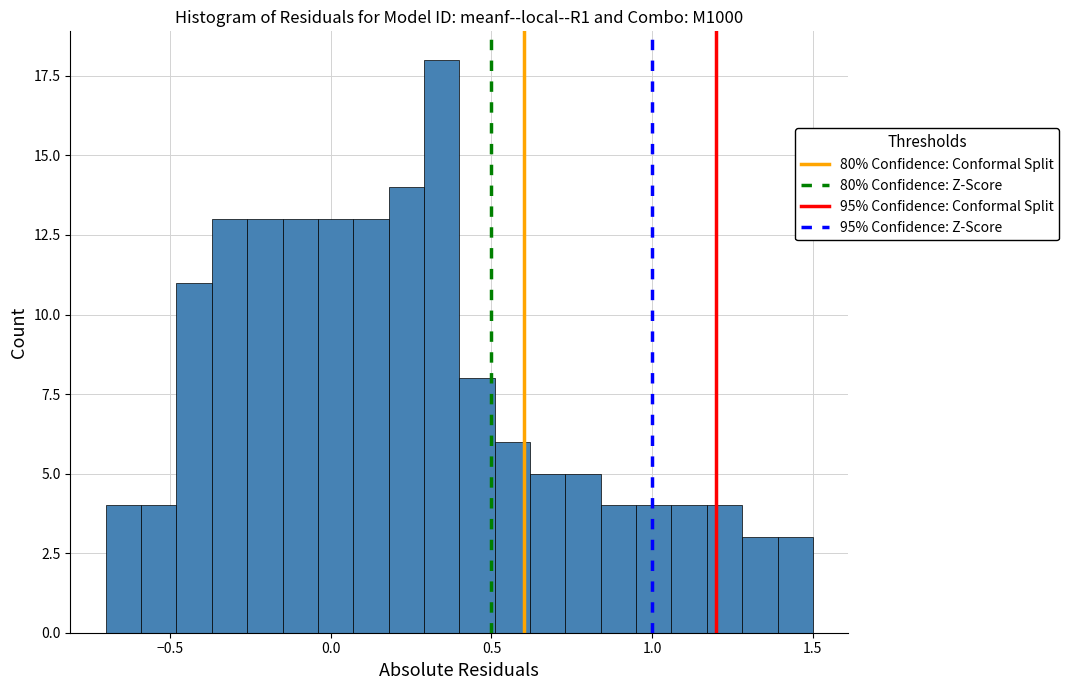

Read against the x-axis, roughly where is the centre of the tallest bar?

0.35